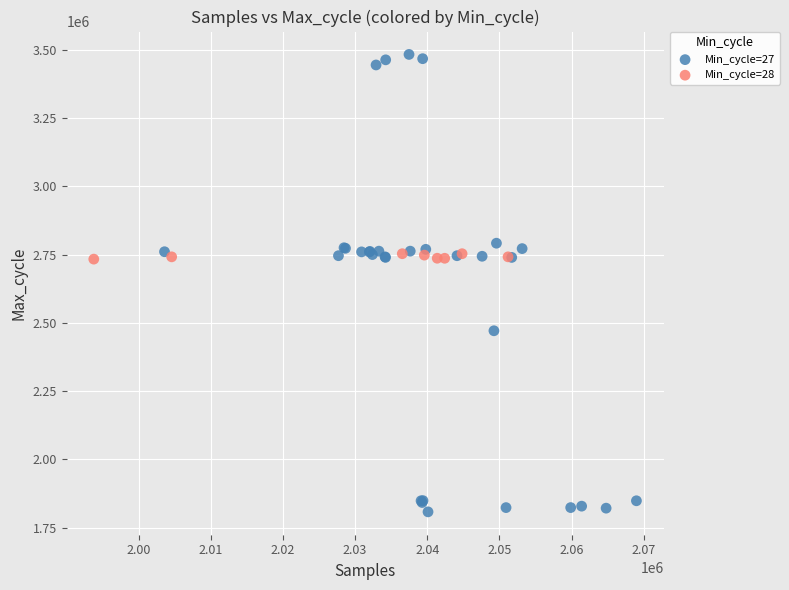

Which series has the largest Y range (max minus min)?

Min_cycle=27